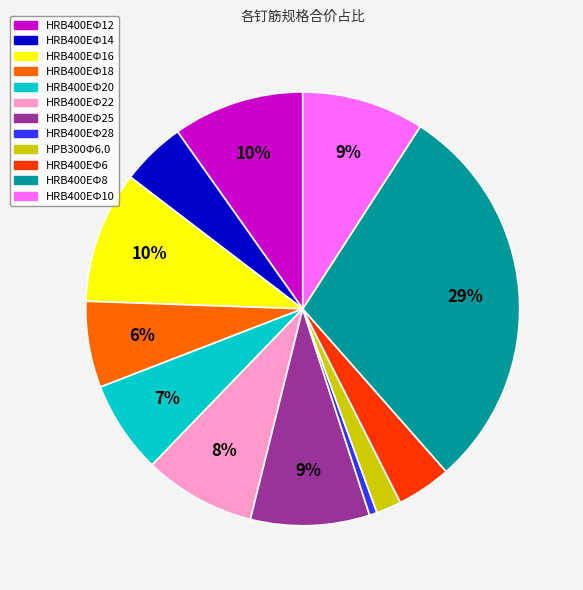

Combined, do HPB300Φ6.0 and HRB400EΦ20 account for over 50%?

No